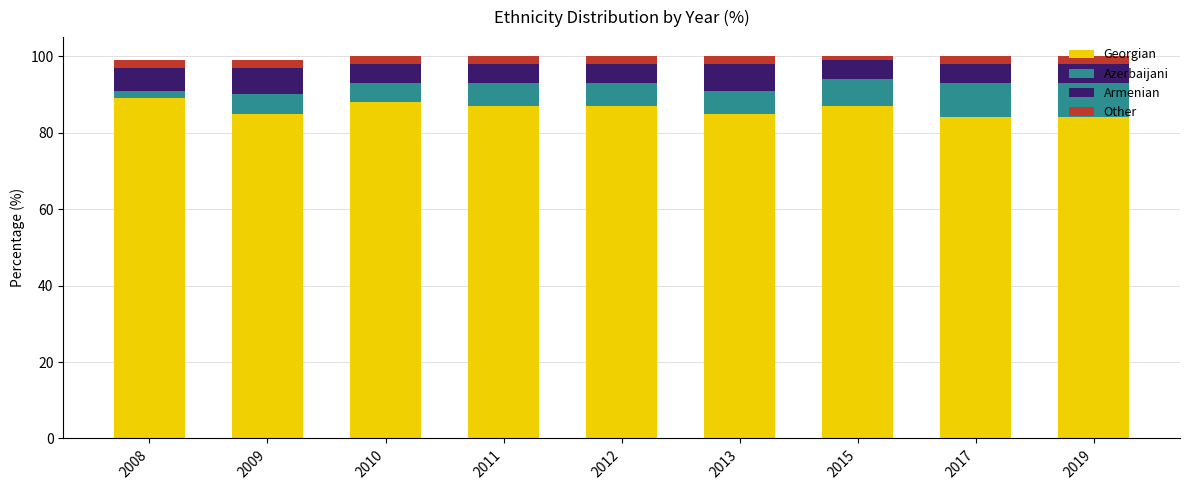

The Georgian series shows 126 at 2011. True or false?

False